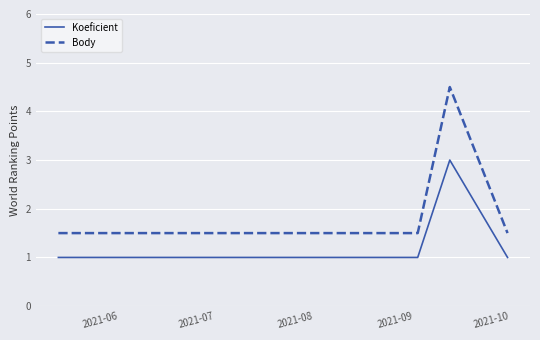

What is the difference between the maximum and second lowest values in the Body series?

3.0